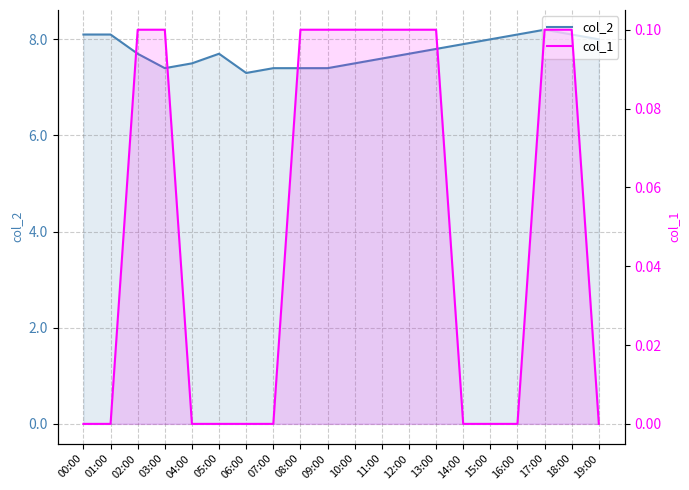

Is the value of col_1 at 19:00 greater than the value of col_2 at 10:00?

No